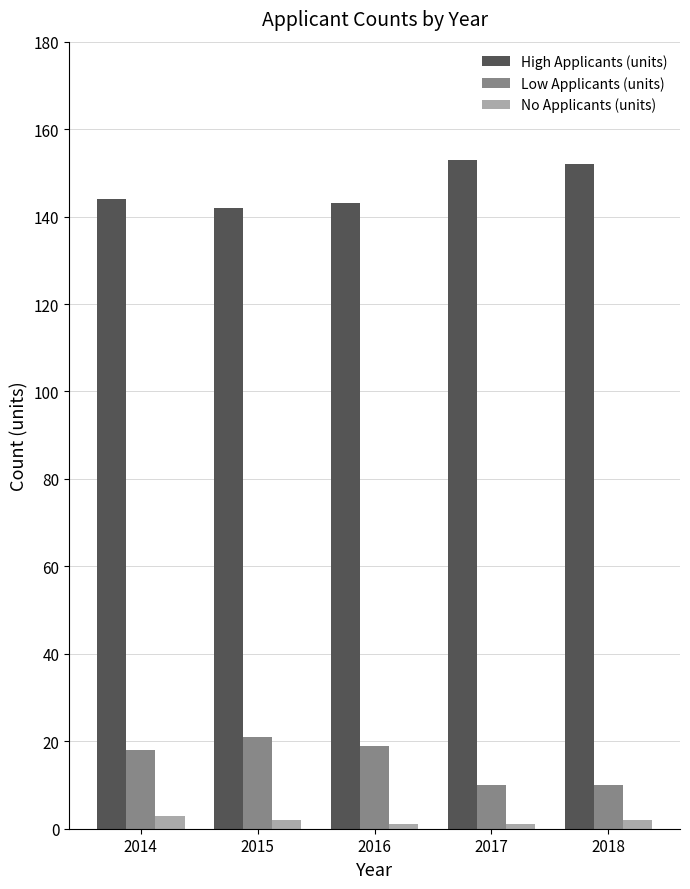

Is it true that High Applicants (units) equals 153 at 2017?

True